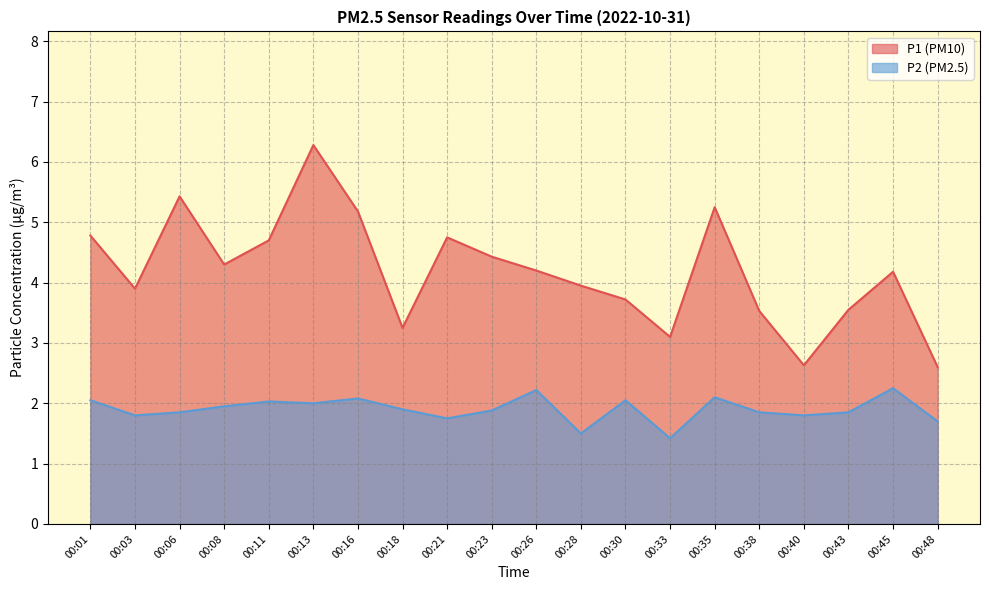

Is the value of P2 at 00:33 greater than the value of P1 at 00:43?

No